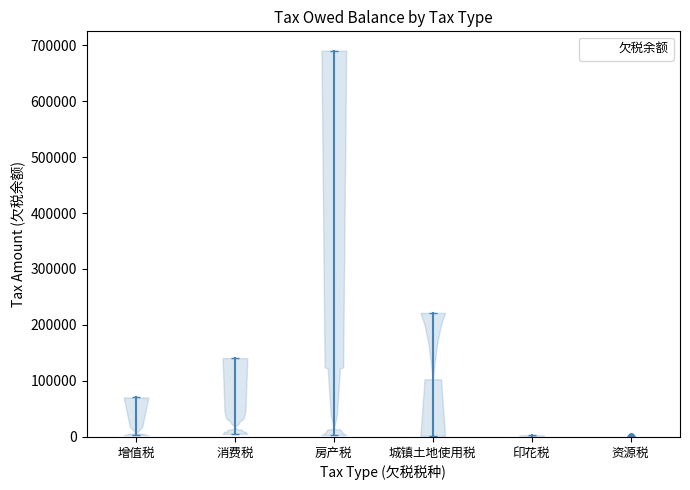

What is the smallest value displayed?

787.5